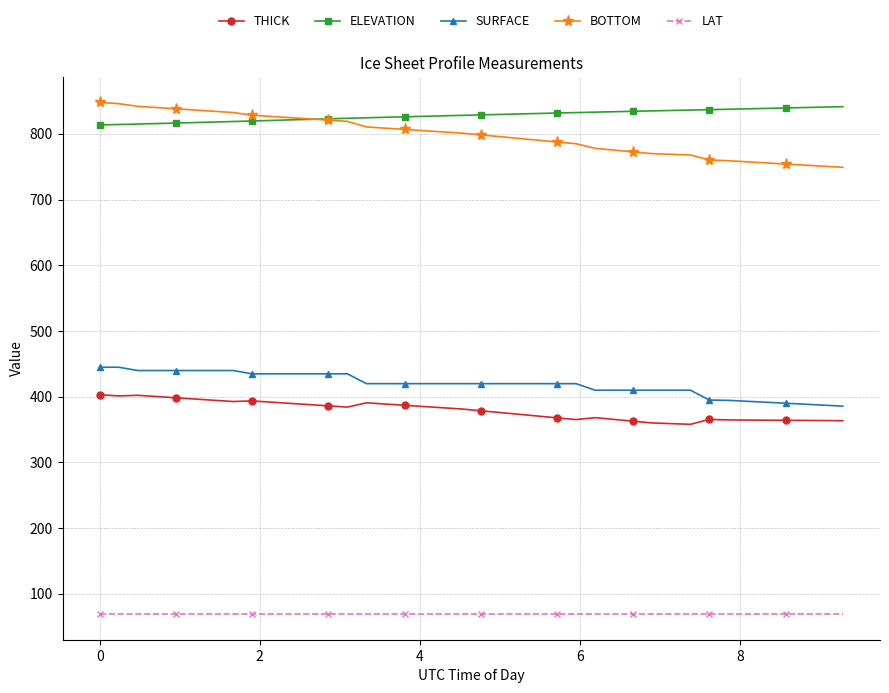

True or false: SURFACE and ELEVATION cross at least once.

False